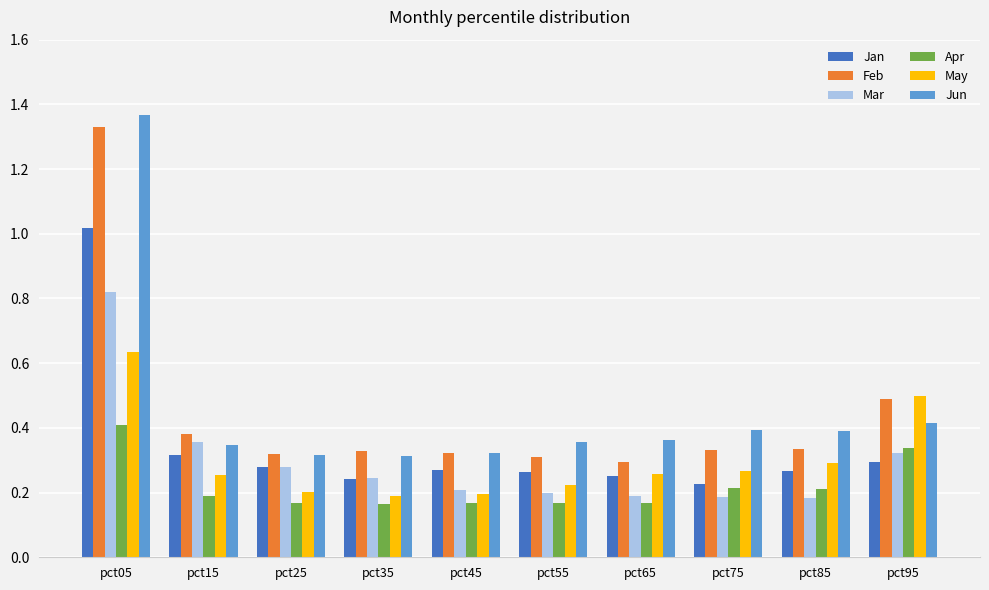

Which series has the largest total across all categories?

Jun